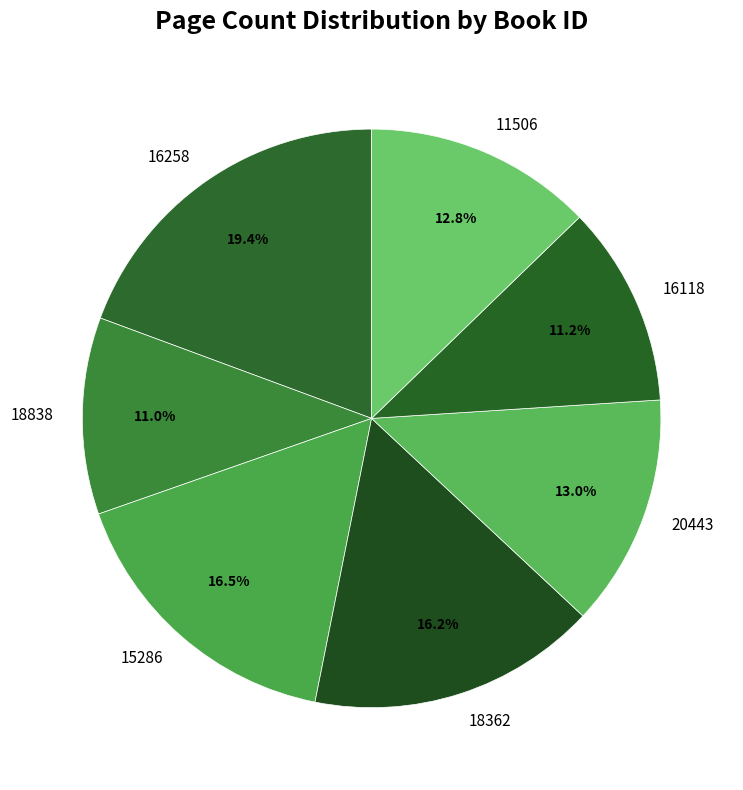

The 16258 slice represents 19% of the pie. True or false?

True